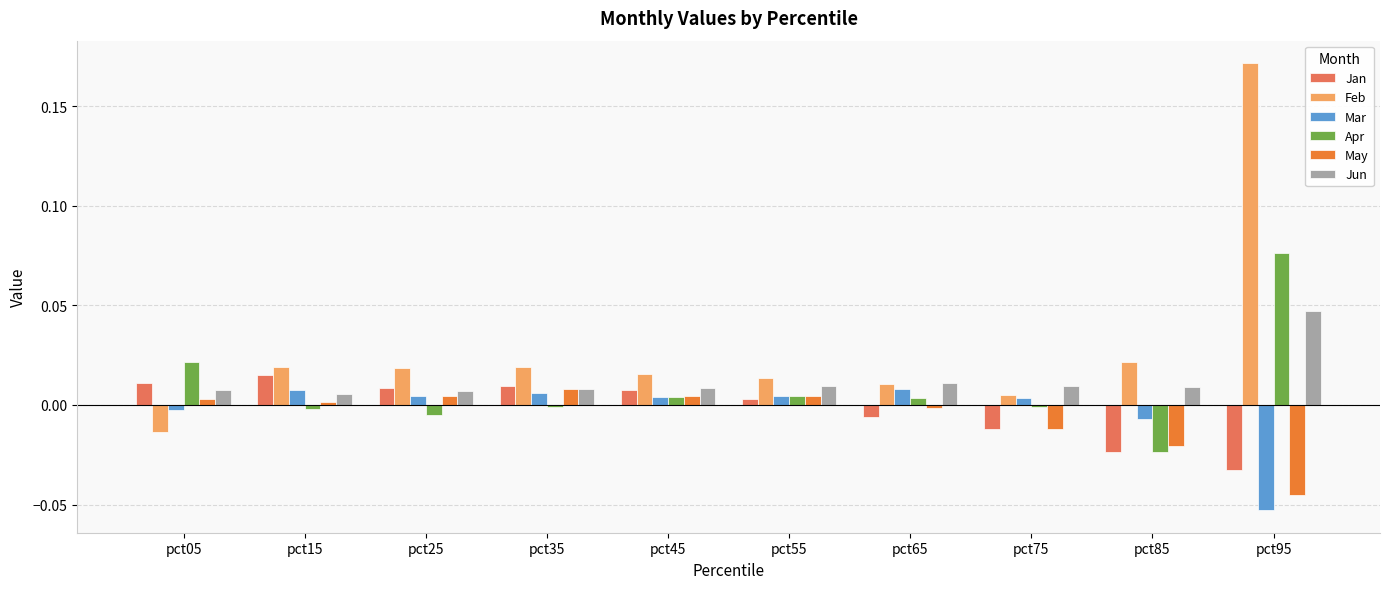

Count the number of data series in this chart.

6